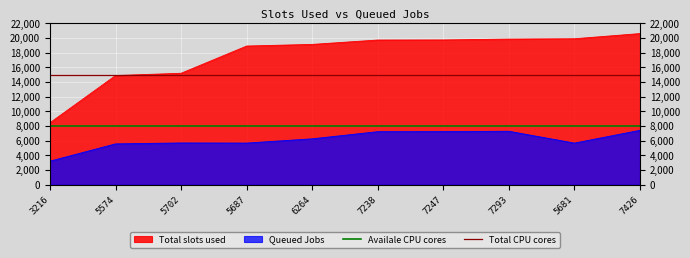

The value of Availale CPU cores at 5574 is 8000. True or false?

True